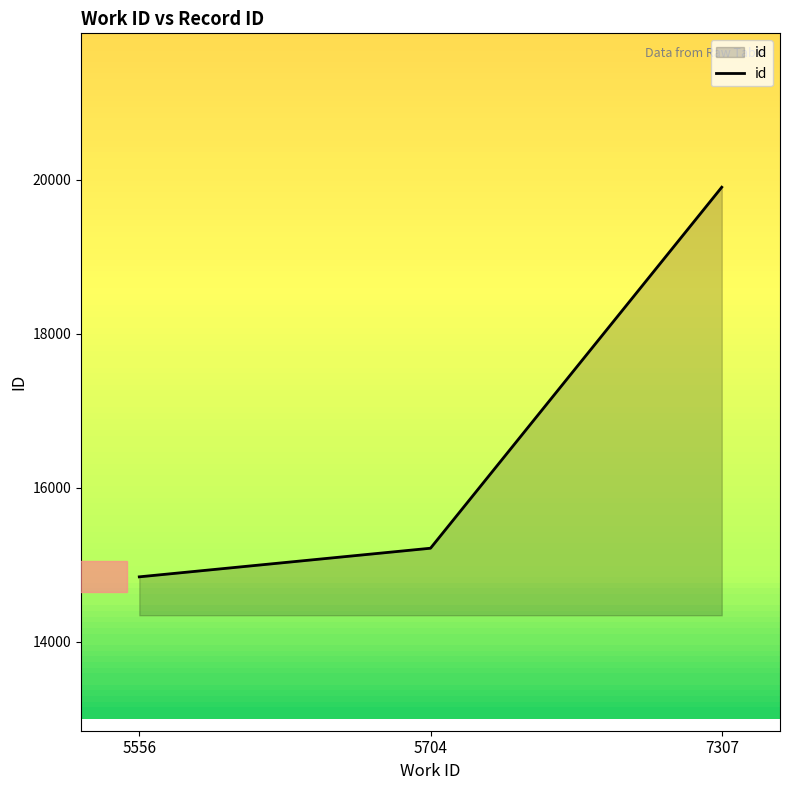

List the labels in order of value, largest first.

7307, 5704, 5556